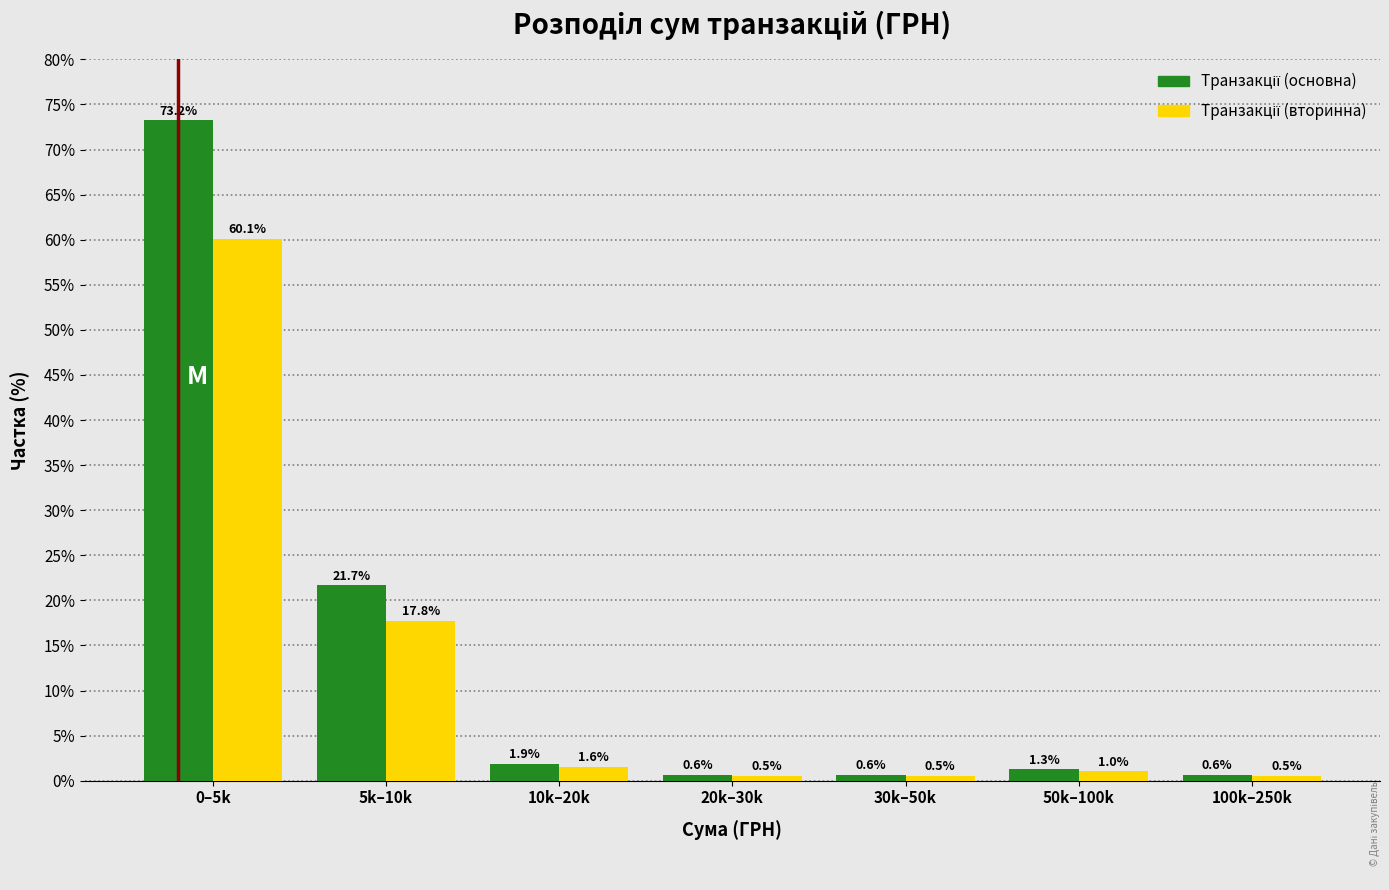

Which label corresponds to the largest value in the chart?

0–5k